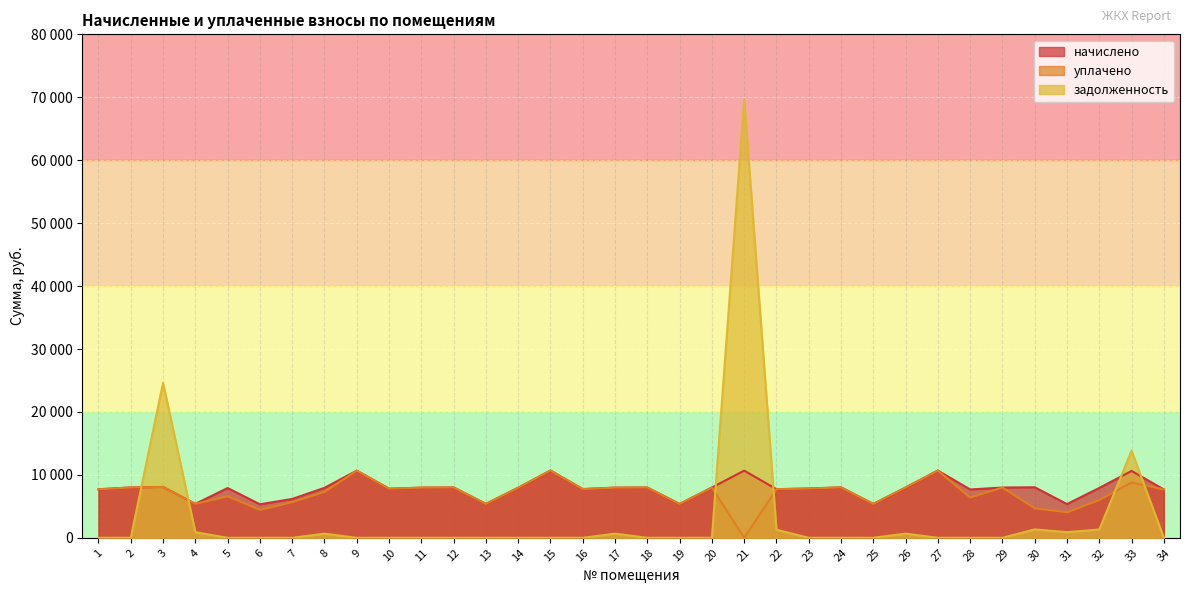

At which category does the chart reach its minimum across all series?

21